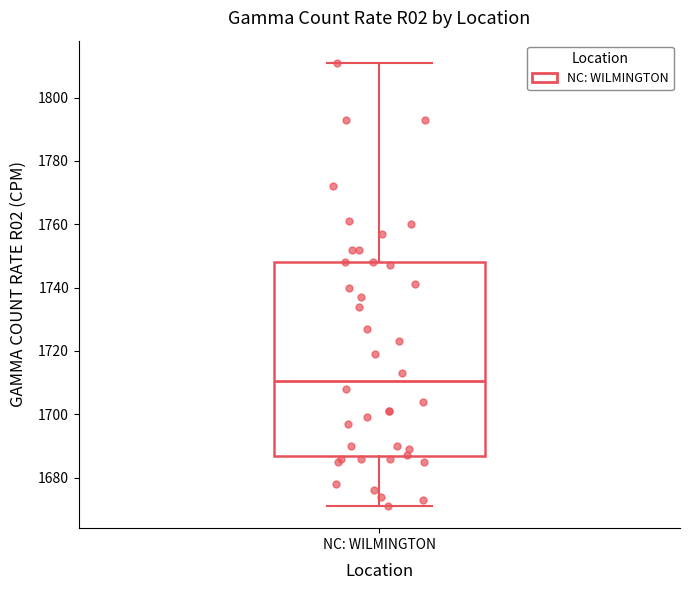

Where is the upper edge of the box for NC: WILMINGTON on the y-axis? The values are not printed on the chart, so give them approximately, as read against the axis.

1748